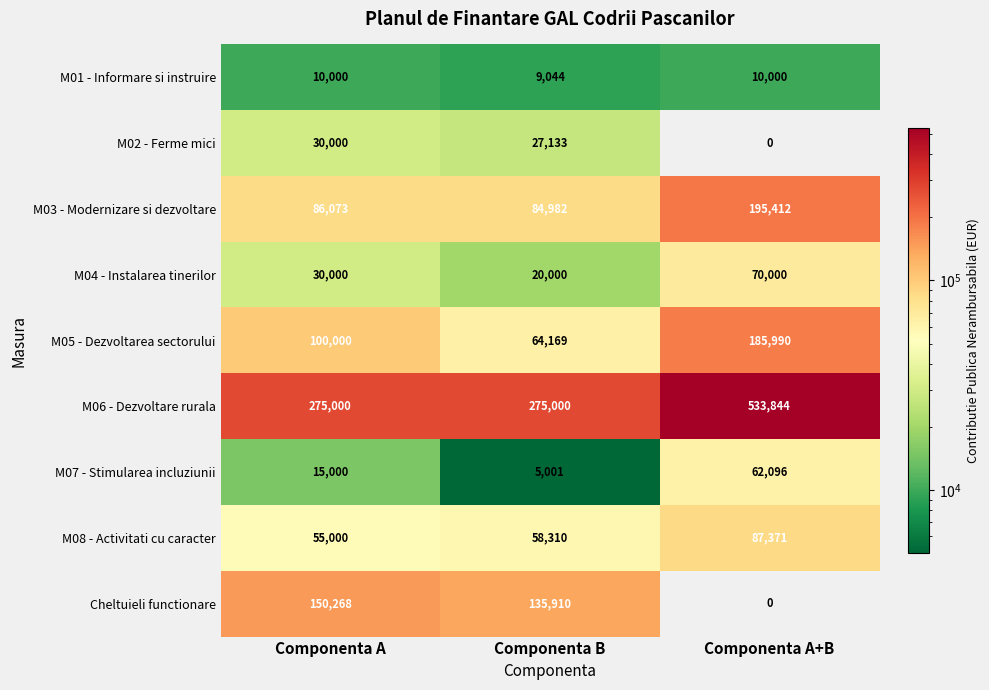

What is the greatest value displayed?

533844